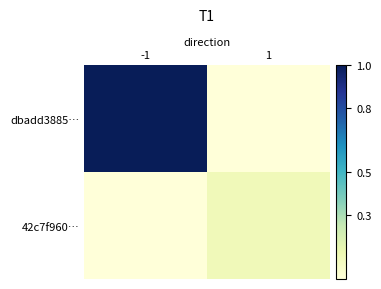

Reading right to left, what are all the values shown in this chart?

dbadd3885…: 1=0.0	-1=1.0
42c7f960…: 1=0.1	-1=0.0